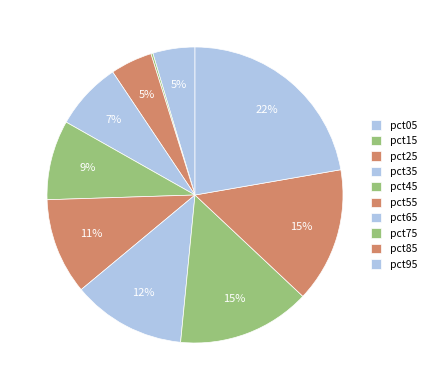

Which category has the smallest portion of the pie?

pct15